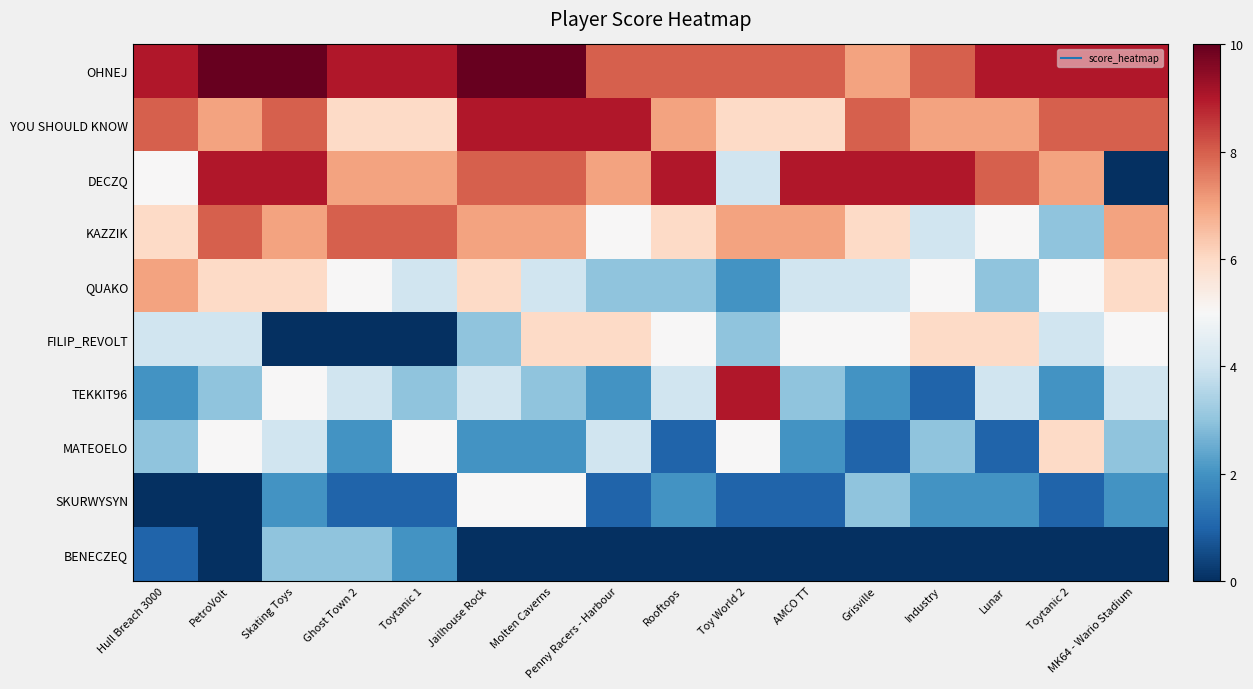

How many data points does each series have?

16